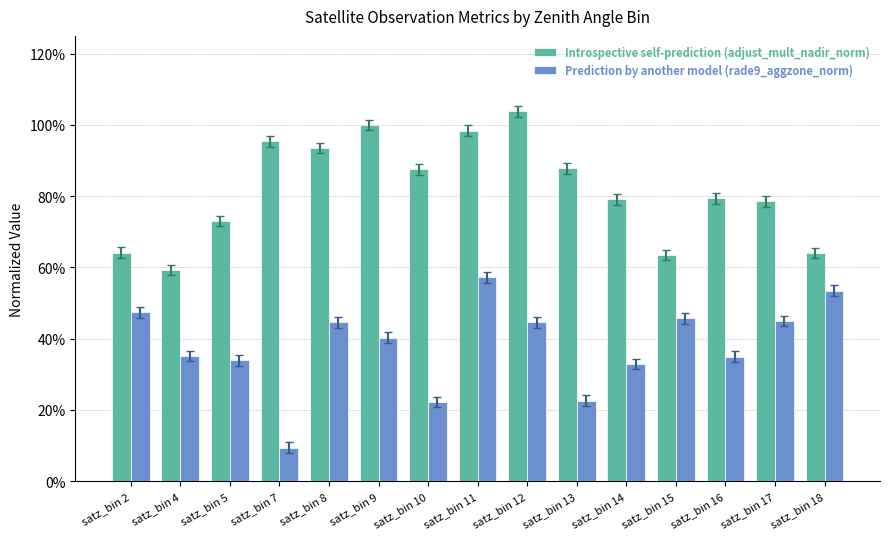

Are the bars grouped side by side (vs. stacked)?

Yes